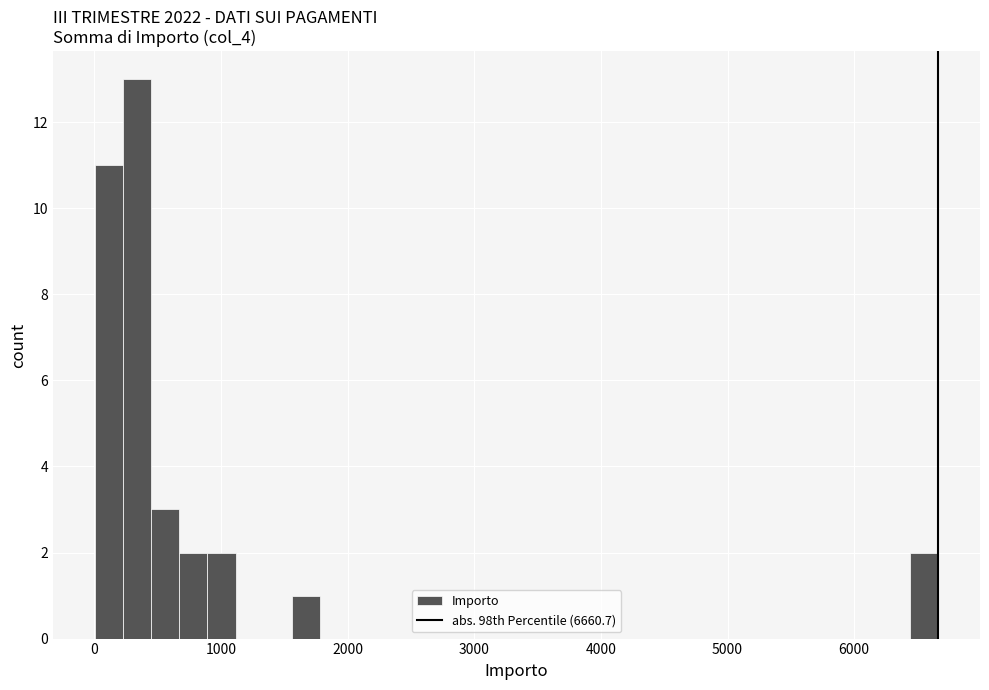

Read against the x-axis, roughly where is the centre of the tallest bar?

300